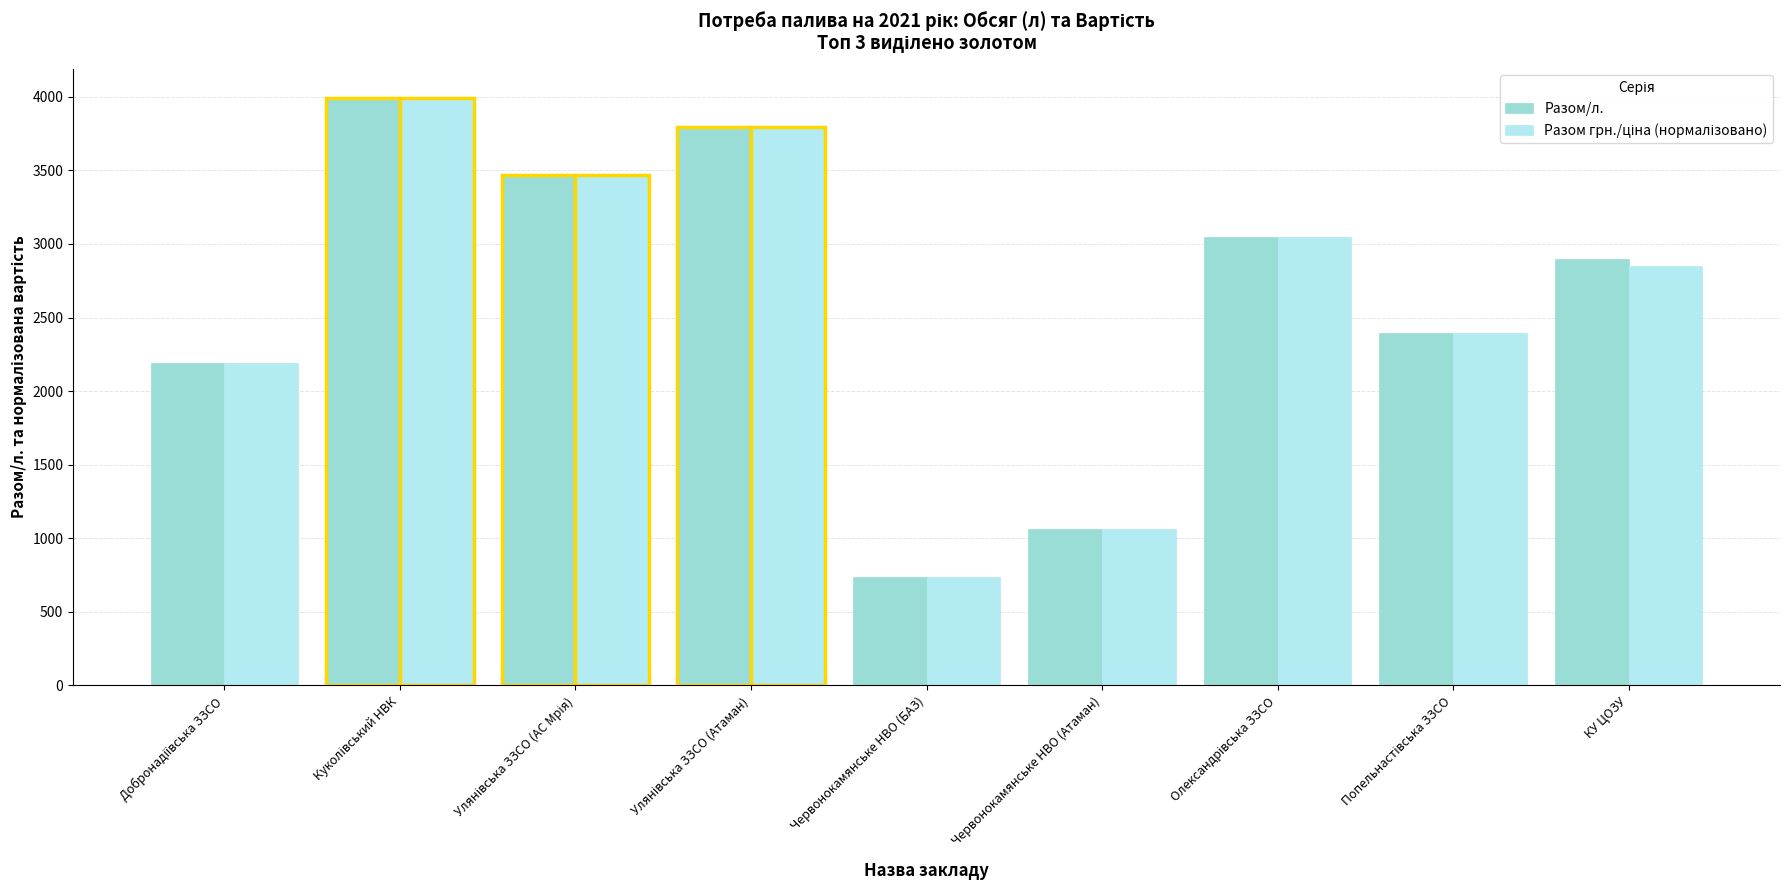

What is the lowest value of the Разом/л. series?

739.4